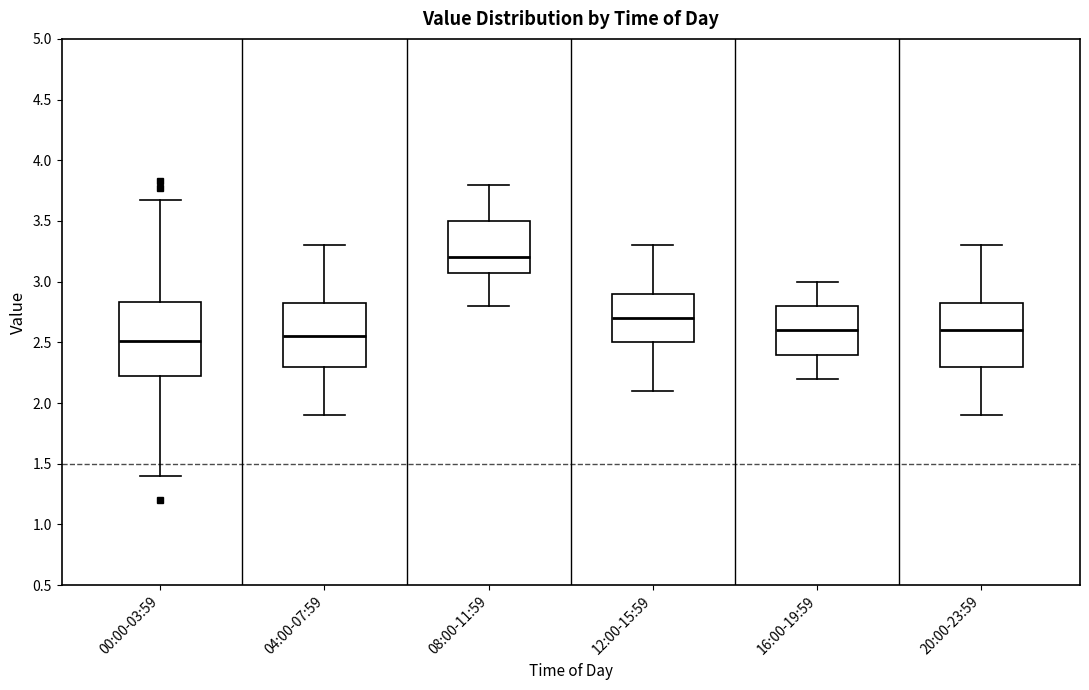

Reading left to right, transcribe this box plot: for each box, give where its median line is, the range the box spans, and where its two whiskers end, as read against the y-axis. The values are not printed on the chart, so give them approximately, as read against the axis.

00:00-03:59: median 2.50, box 2.20 to 2.85, whiskers 1.40 to 3.65
04:00-07:59: median 2.55, box 2.30 to 2.85, whiskers 1.90 to 3.30
08:00-11:59: median 3.20, box 3.10 to 3.50, whiskers 2.80 to 3.80
12:00-15:59: median 2.70, box 2.50 to 2.90, whiskers 2.10 to 3.30
16:00-19:59: median 2.60, box 2.40 to 2.80, whiskers 2.20 to 3.00
20:00-23:59: median 2.60, box 2.30 to 2.85, whiskers 1.90 to 3.30